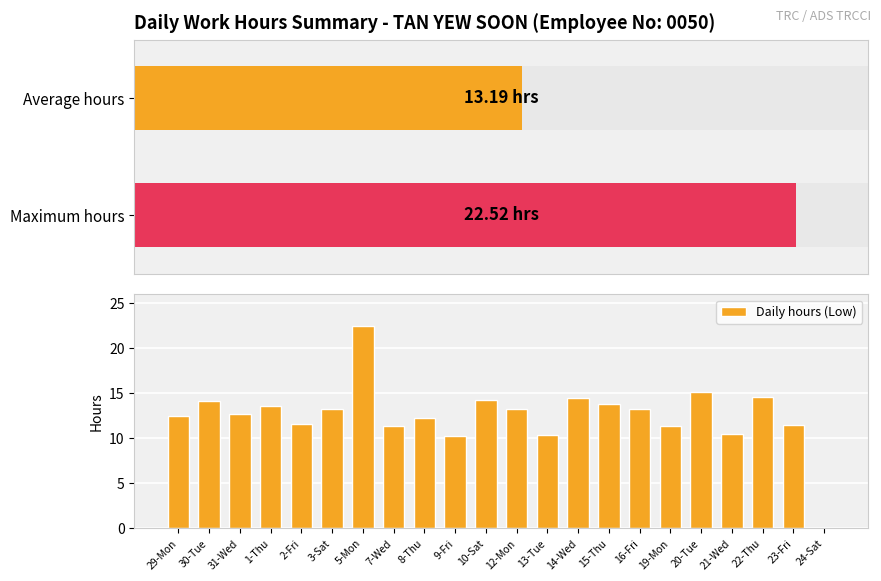

What is the change in value from 1-Thu to 5-Mon?

+9.0